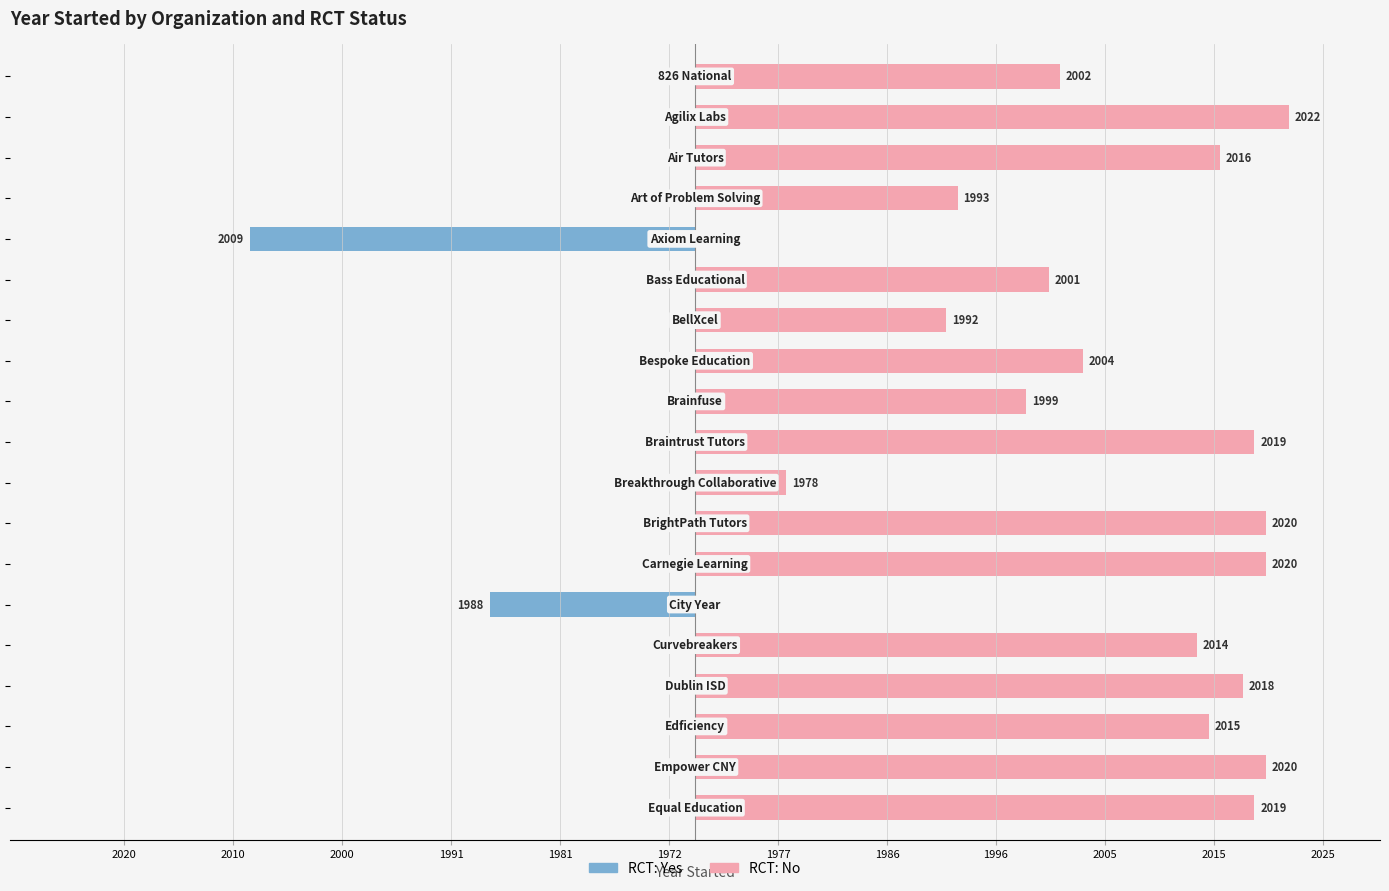

List the series in order of their peak value, lowest first.

RCT: Yes, RCT: No